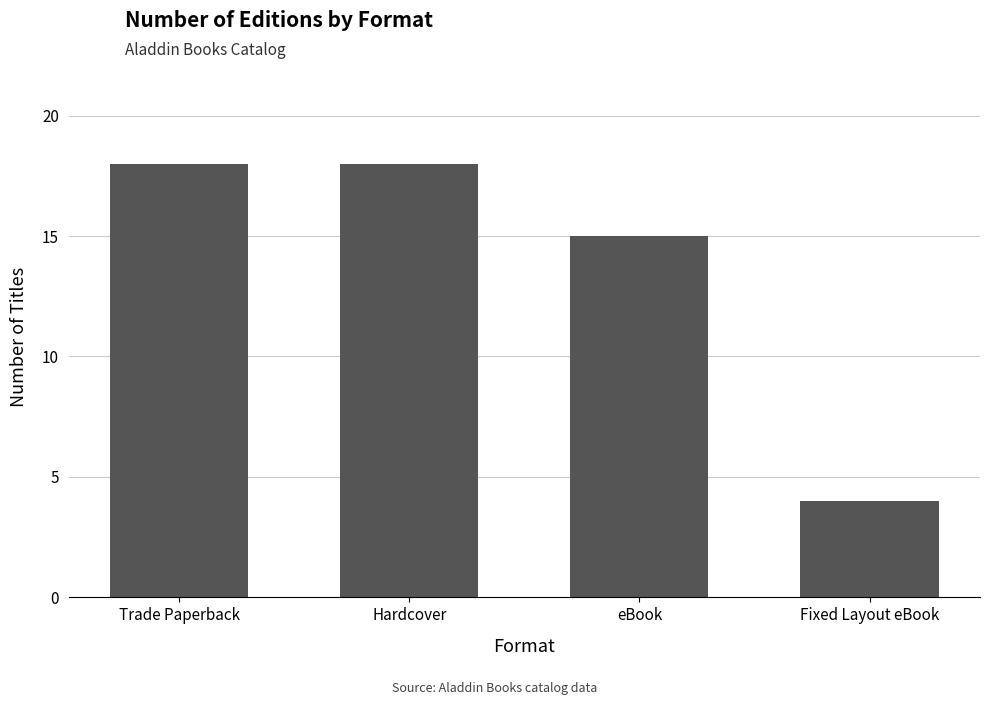

The value at Hardcover is 18. True or false?

True